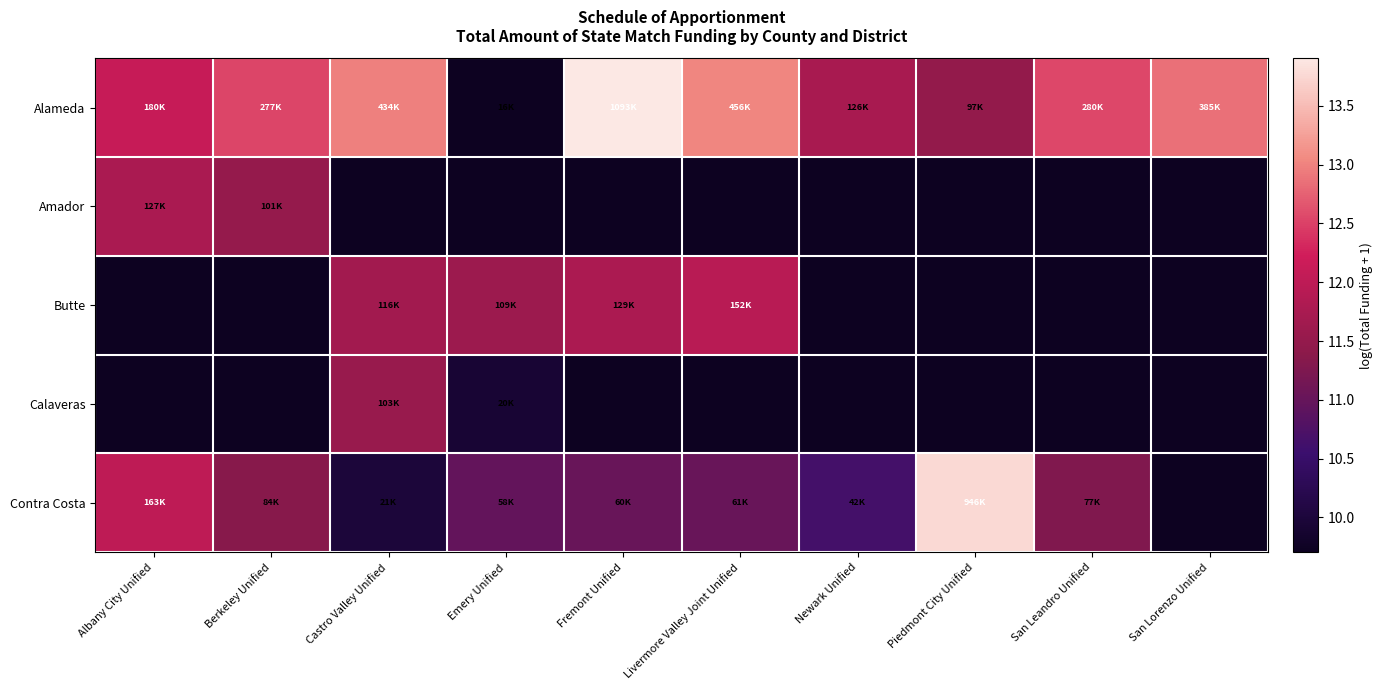

Reading right to left, extract all data points from this chart.

Alameda: San Lorenzo Unified=12.9	San Leandro Unified=12.5	Piedmont City Unified=11.5	Newark Unified=11.7	Livermore Valley Joint Unified=13.0	Fremont Unified=13.9	Emery Unified=9.7	Castro Valley Unified=13.0	Berkeley Unified=12.5	Albany City Unified=12.1
Amador: San Lorenzo Unified=0.0	San Leandro Unified=0.0	Piedmont City Unified=0.0	Newark Unified=0.0	Livermore Valley Joint Unified=0.0	Fremont Unified=0.0	Emery Unified=0.0	Castro Valley Unified=0.0	Berkeley Unified=11.5	Albany City Unified=11.8
Butte: San Lorenzo Unified=0.0	San Leandro Unified=0.0	Piedmont City Unified=0.0	Newark Unified=0.0	Livermore Valley Joint Unified=11.9	Fremont Unified=11.8	Emery Unified=11.6	Castro Valley Unified=11.7	Berkeley Unified=0.0	Albany City Unified=0.0
Calaveras: San Lorenzo Unified=0.0	San Leandro Unified=0.0	Piedmont City Unified=0.0	Newark Unified=0.0	Livermore Valley Joint Unified=0.0	Fremont Unified=0.0	Emery Unified=9.9	Castro Valley Unified=11.5	Berkeley Unified=0.0	Albany City Unified=0.0
Contra Costa: San Lorenzo Unified=0.0	San Leandro Unified=11.3	Piedmont City Unified=13.8	Newark Unified=10.7	Livermore Valley Joint Unified=11.0	Fremont Unified=11.0	Emery Unified=11.0	Castro Valley Unified=10.0	Berkeley Unified=11.3	Albany City Unified=12.0